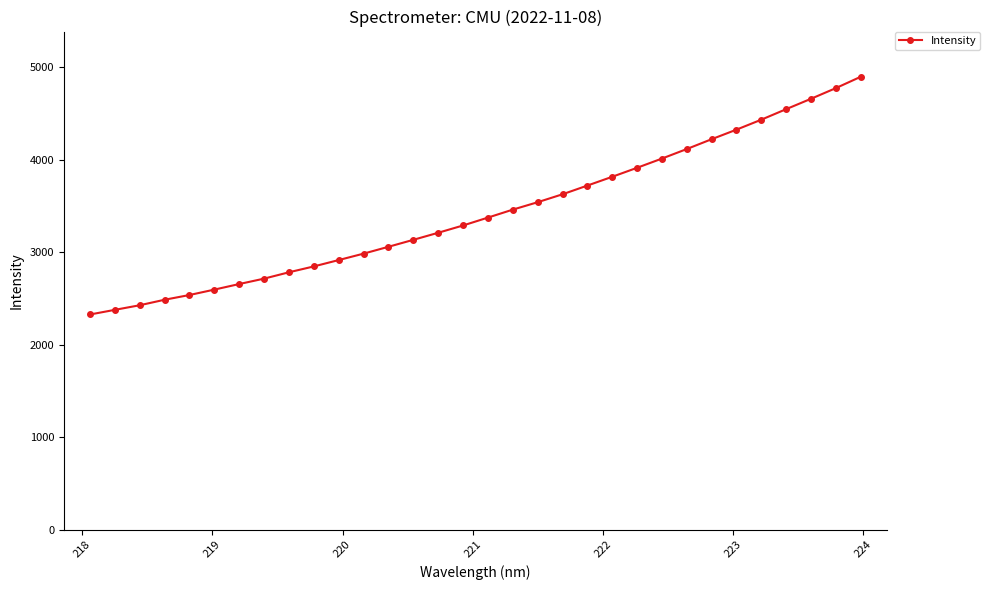

What is the value of the 7th point from the left?

2657.1